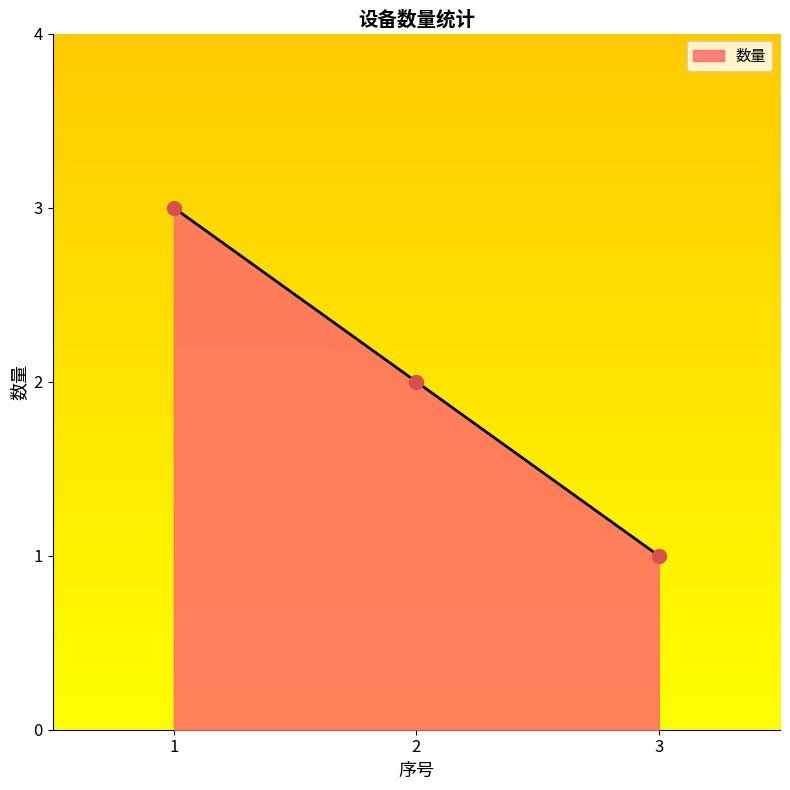

Which has a higher value, 2 or 3?

2